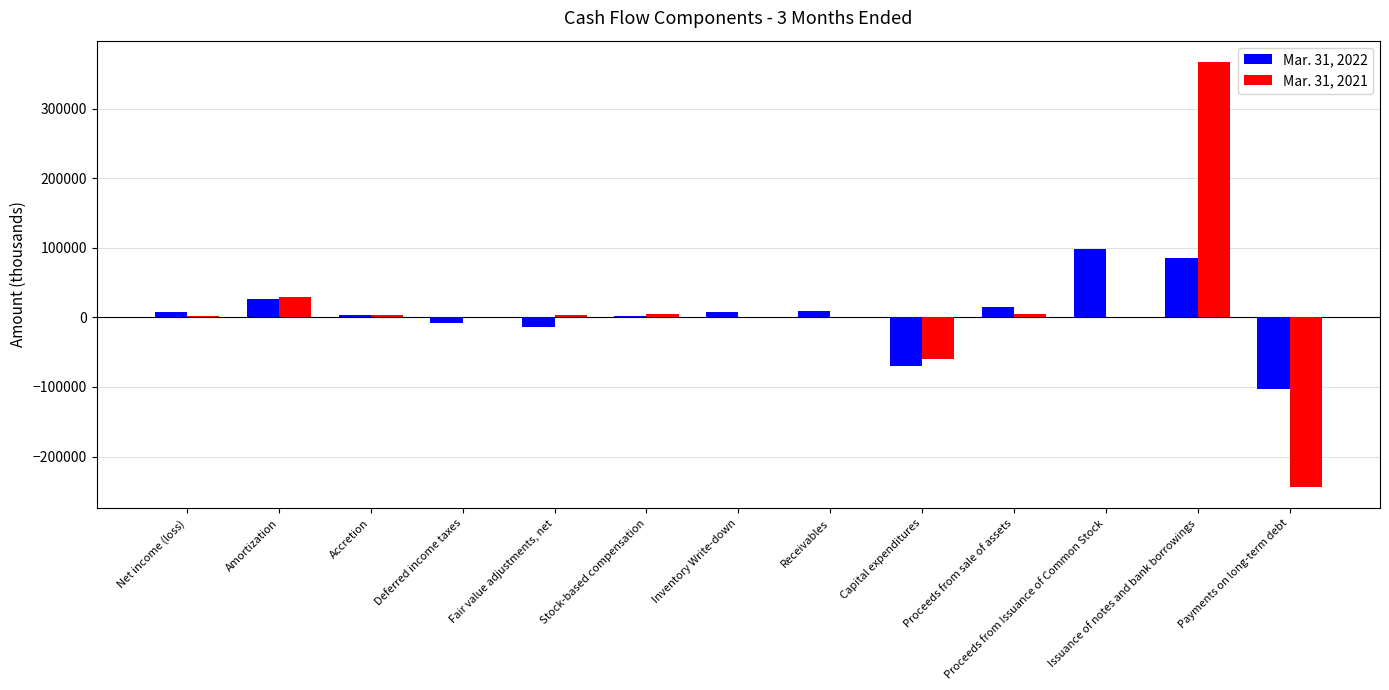

What is the maximum value shown in the chart?

367493